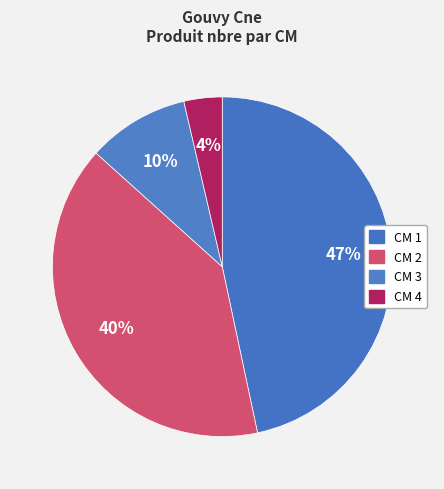

How many segments does this pie chart have?

4